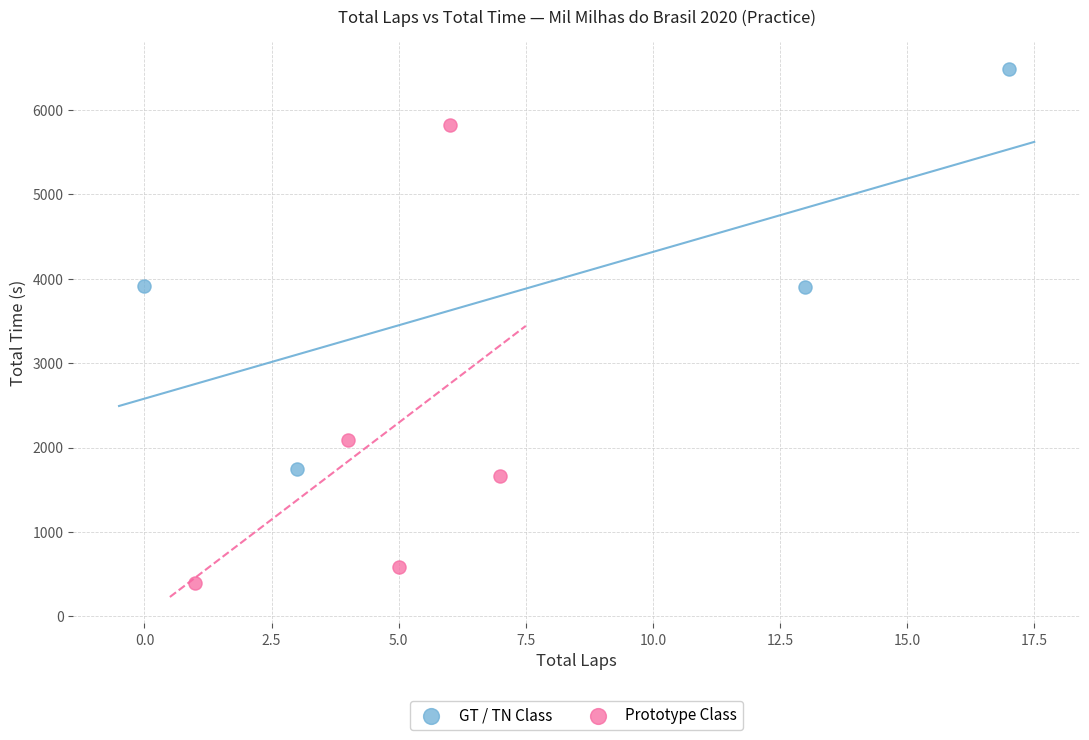

Which series reaches the minimum Y coordinate?

Prototype Class